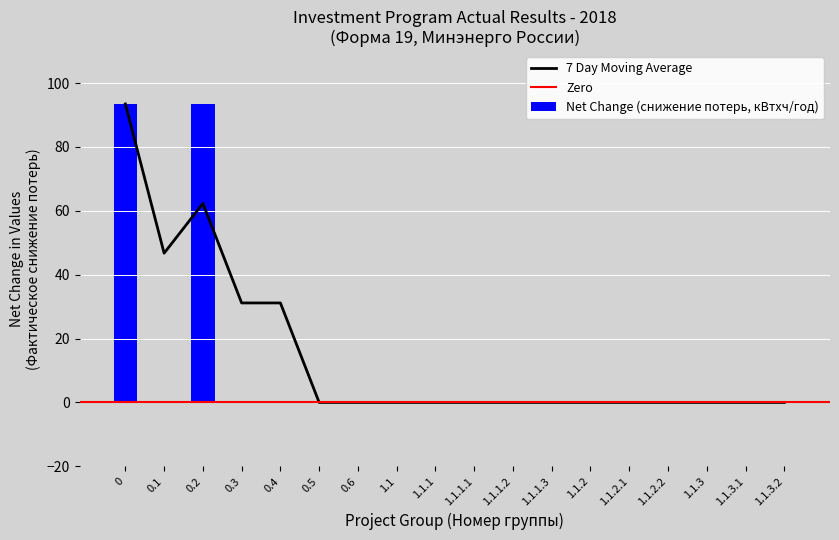

Is it true that 7 Day Moving Average equals 46.3 at 1.1.3?

False